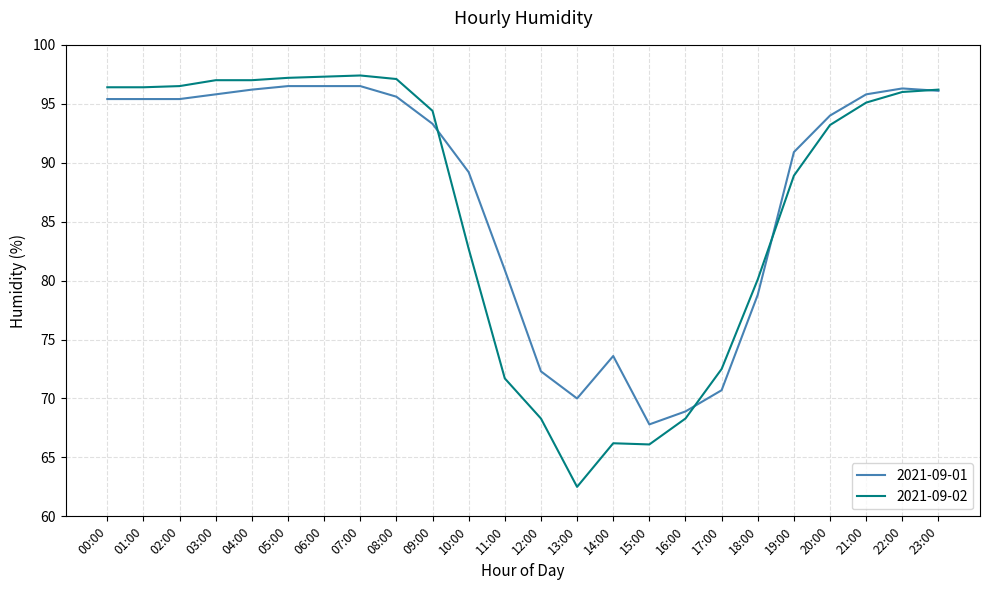

True or false: 2021-09-02 has a value of 150.4 at 19:00.

False